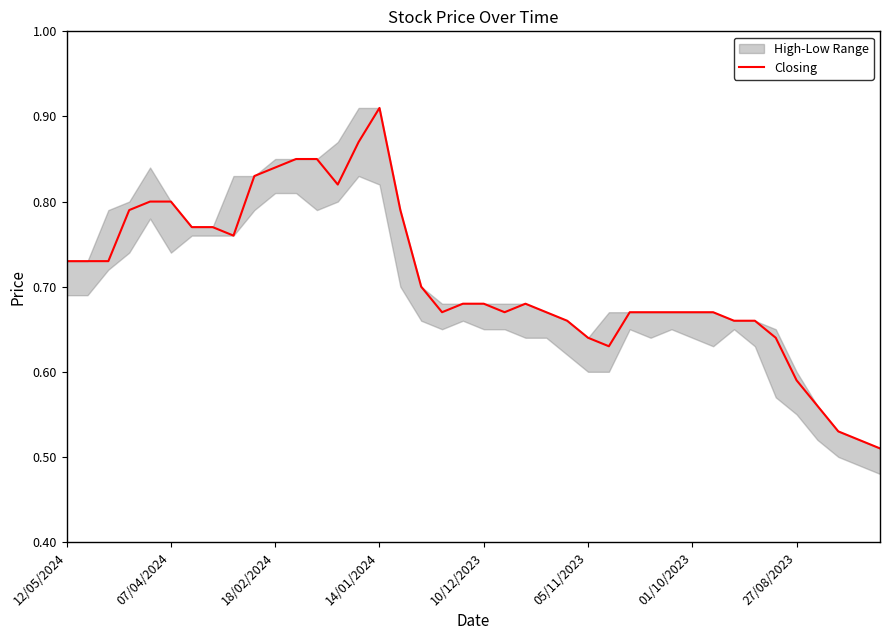

What is the average value?

0.7